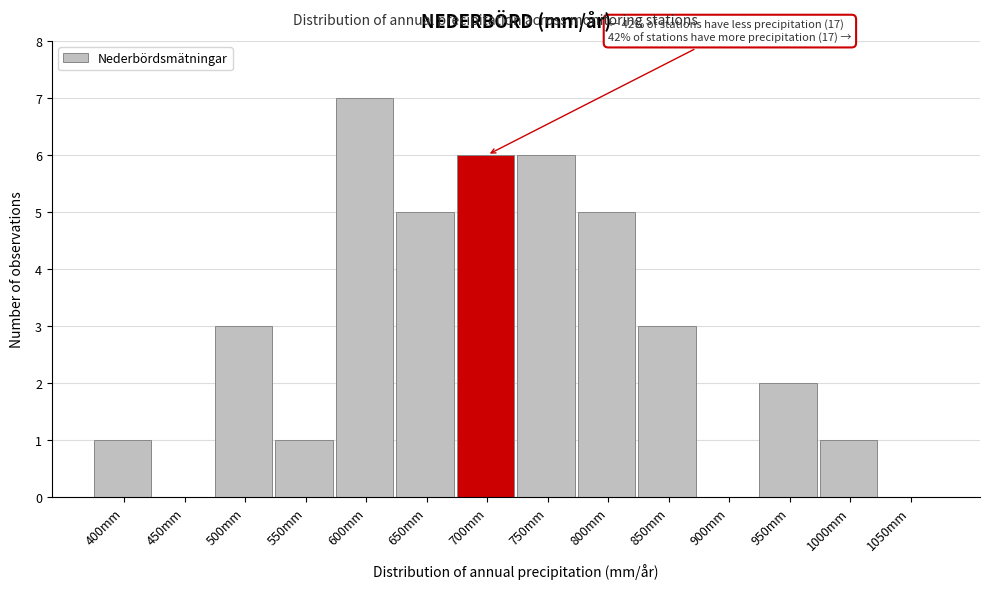

Reading left to right, what are all the values shown in this chart?

400mm=1	450mm=0	500mm=3	550mm=1	600mm=7	650mm=5	700mm=6	750mm=6	800mm=5	850mm=3	900mm=0	950mm=2	1000mm=1	1050mm=0